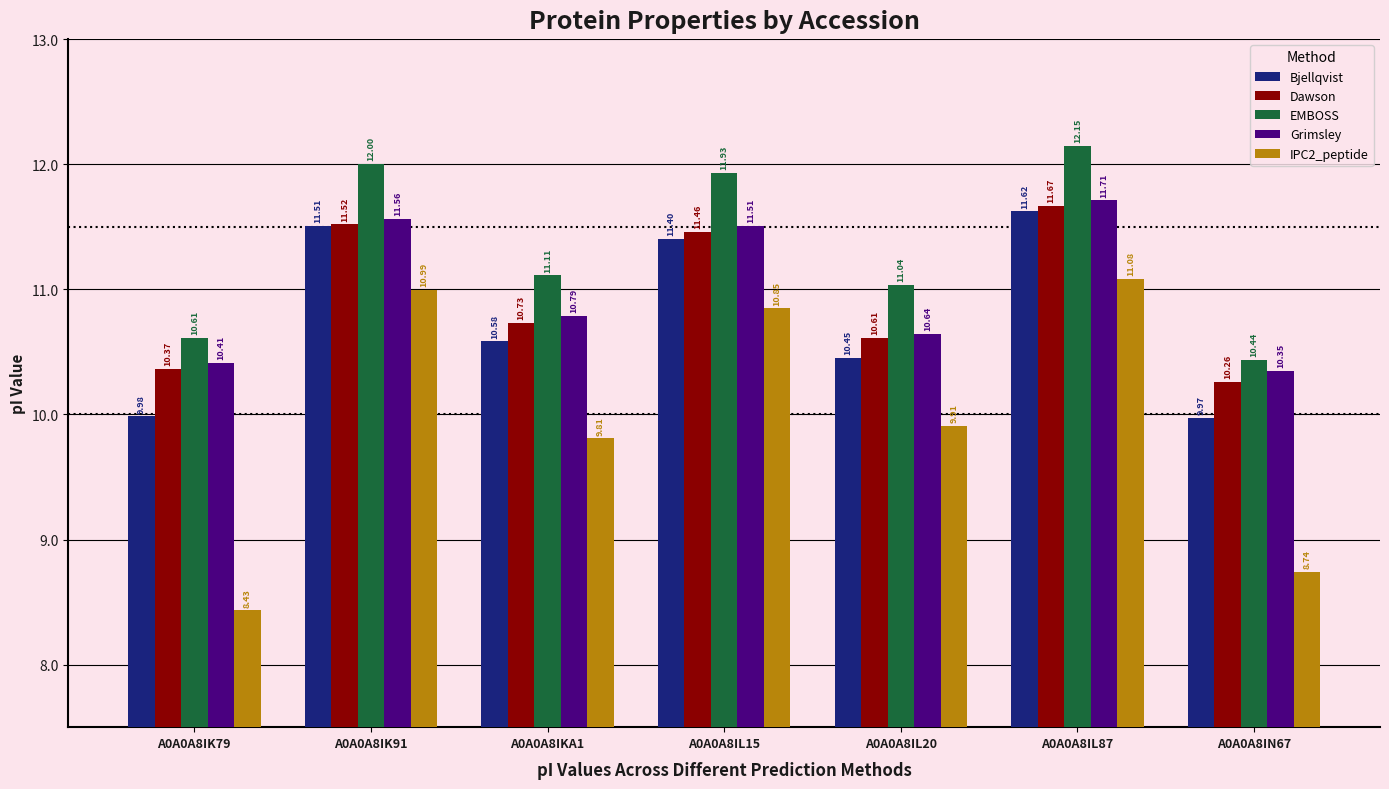

Is it true that Dawson equals 11.5 at A0A0A8IK91?

True